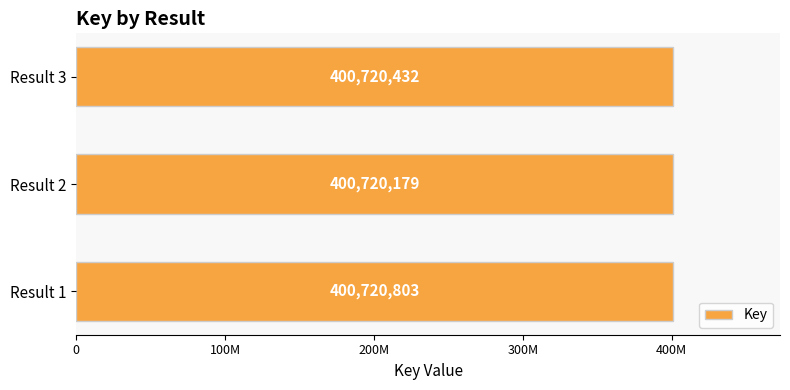

What is the greatest value displayed?

400720803